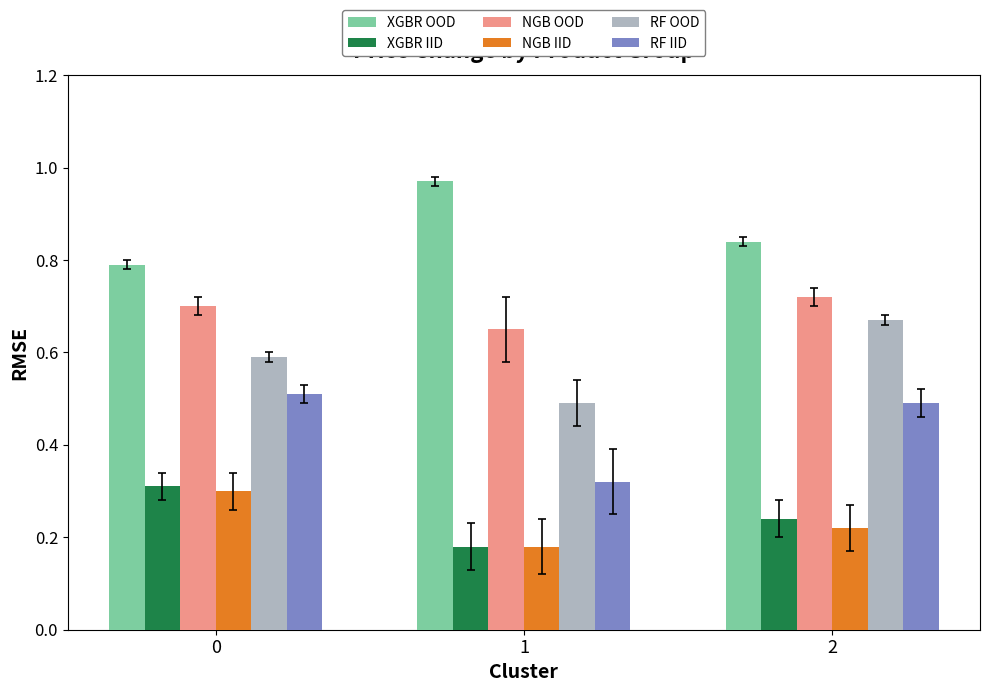

What are all the series names shown in the legend?

XGBR OOD, XGBR IID, NGB OOD, NGB IID, RF OOD, RF IID